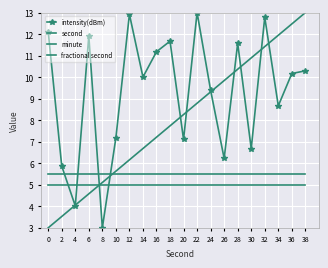

What is the smallest value displayed?

3.0